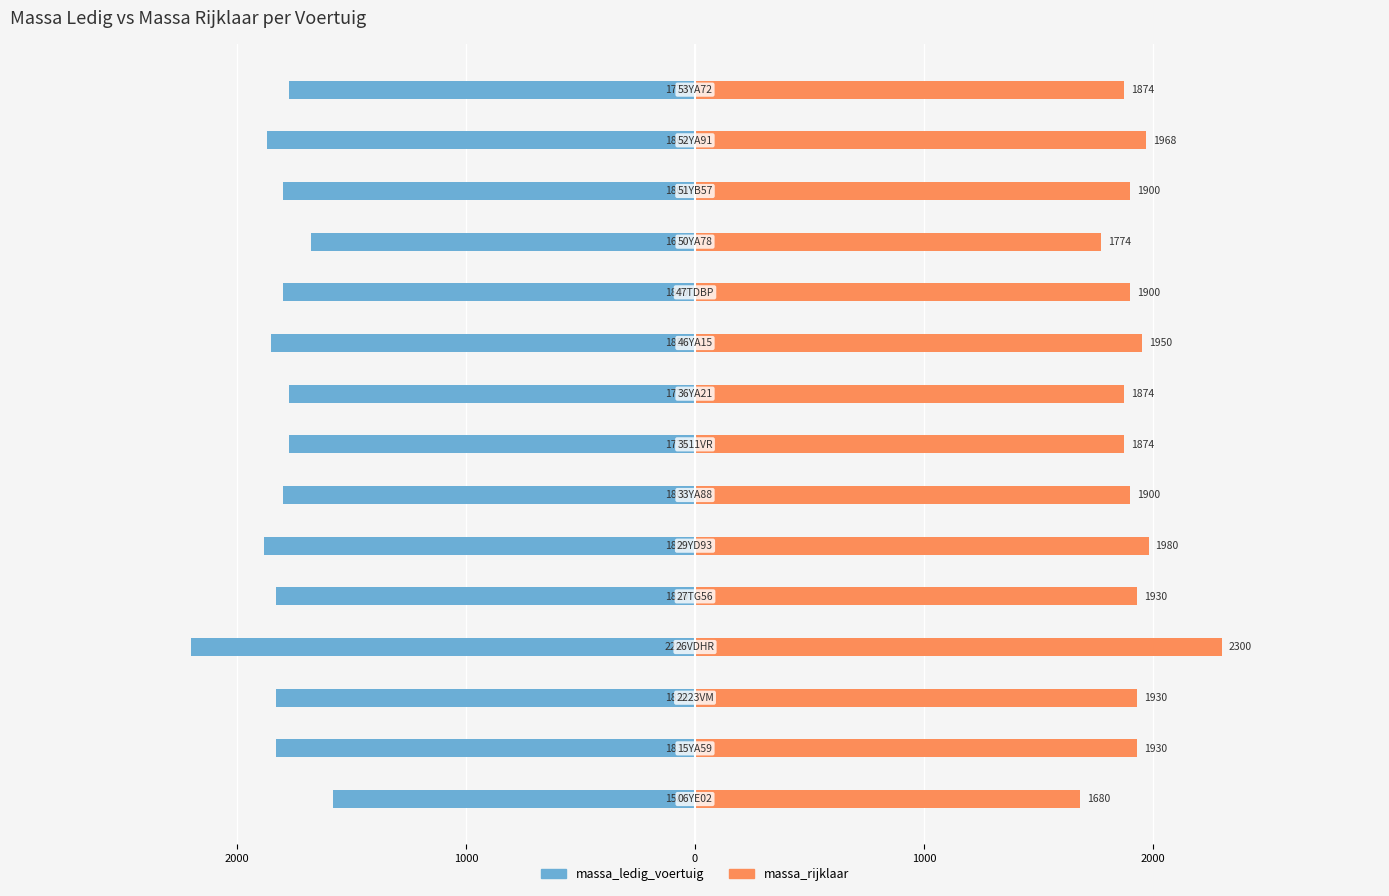

Are the bars grouped side by side (vs. stacked)?

Yes